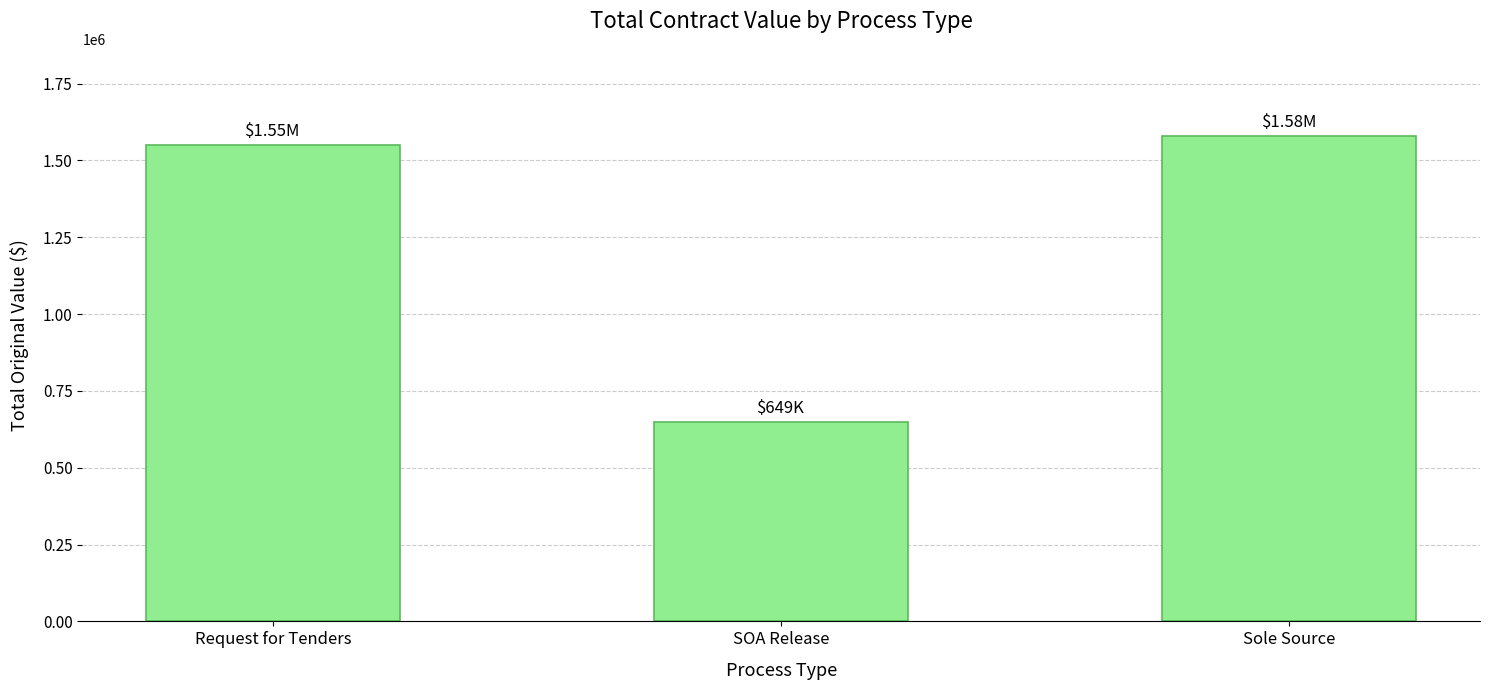

What is the change in value from Request for Tenders to Sole Source?

+28979.3